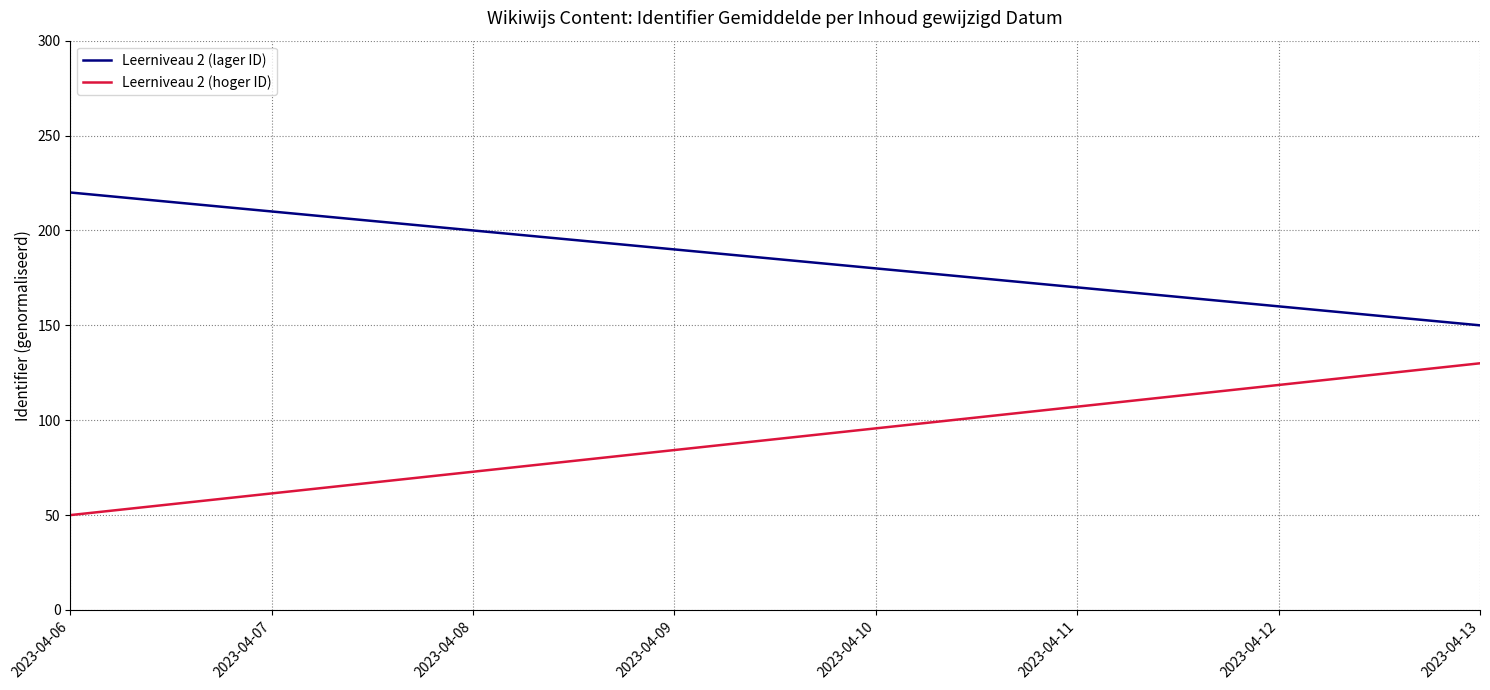

Rank the series by their average value, from lowest to highest.

Leerniveau 2 (hoger ID), Leerniveau 2 (lager ID)